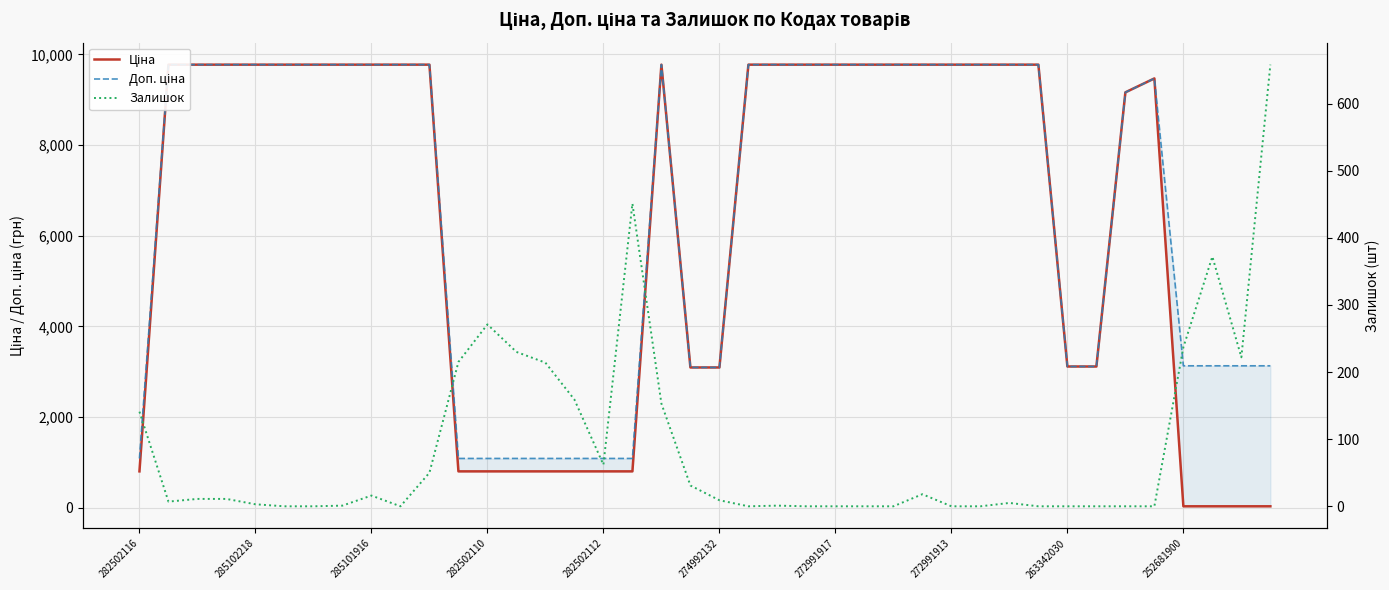

What position from the left is 22?

23